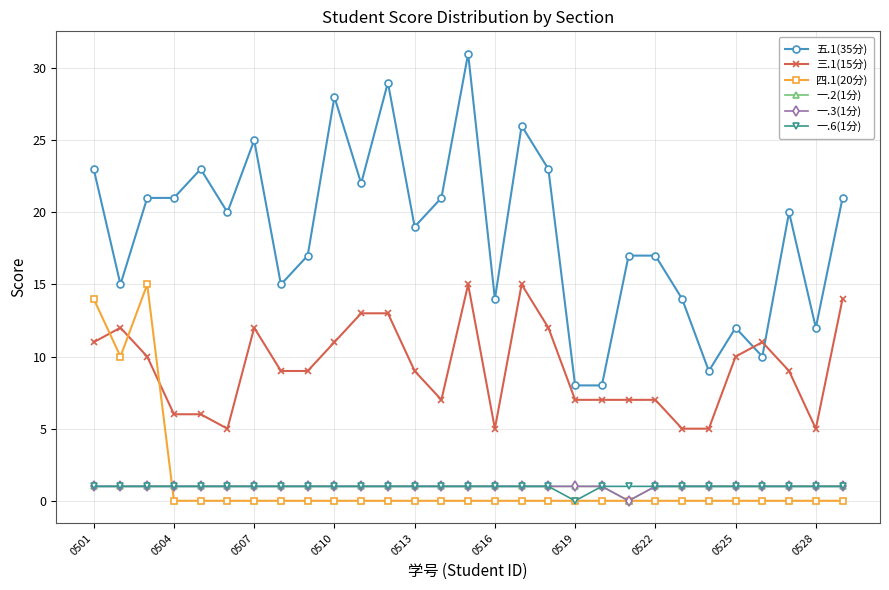

Does the chart have visible grid lines?

Yes